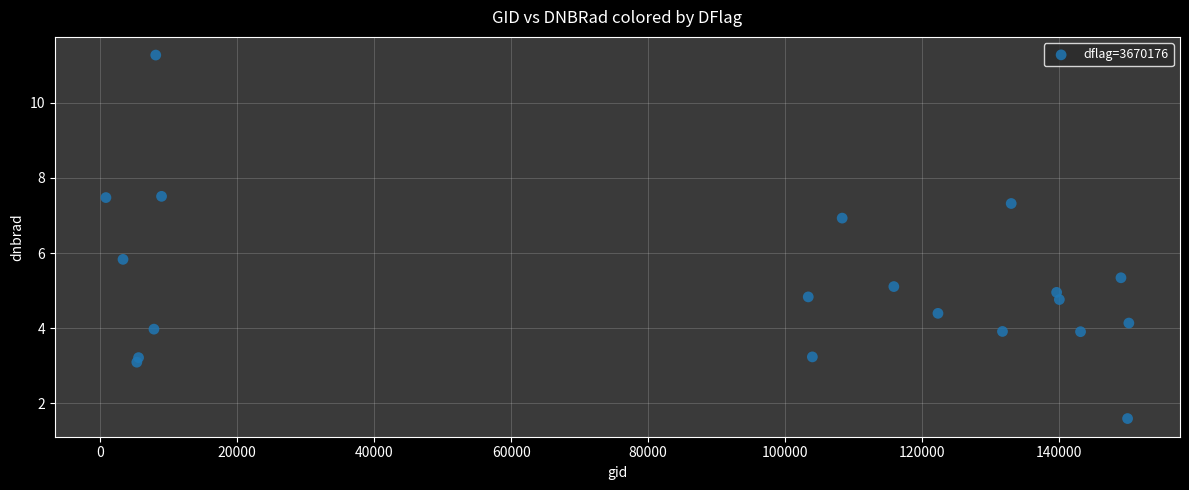

What is the range of X values (max minus min)?

149293.0